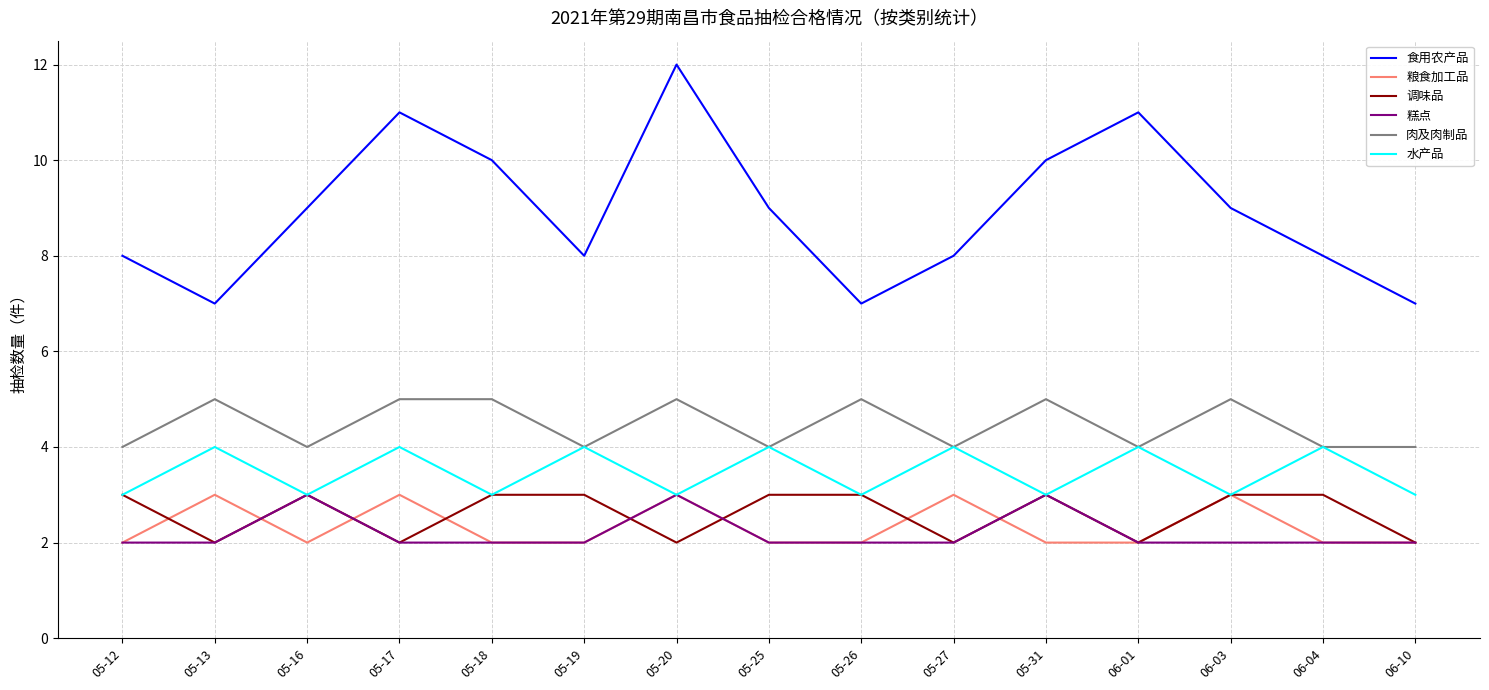

True or false: 食用农产品 and 粮食加工品 intersect in this chart.

False